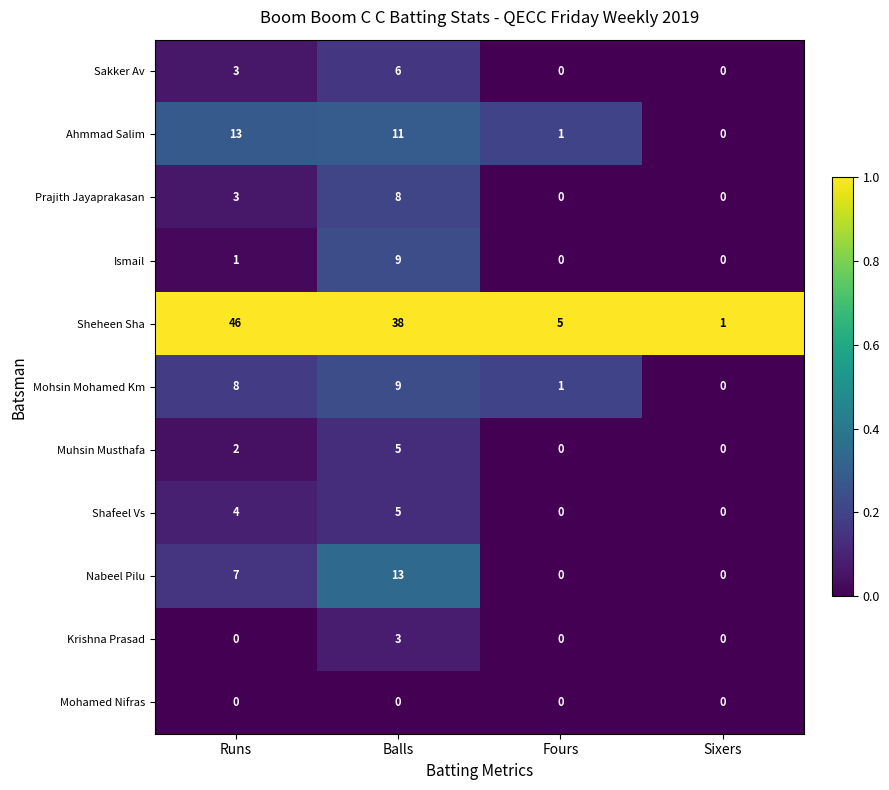

Read the Nabeel Pilu value at Runs, to the nearest 5.

5